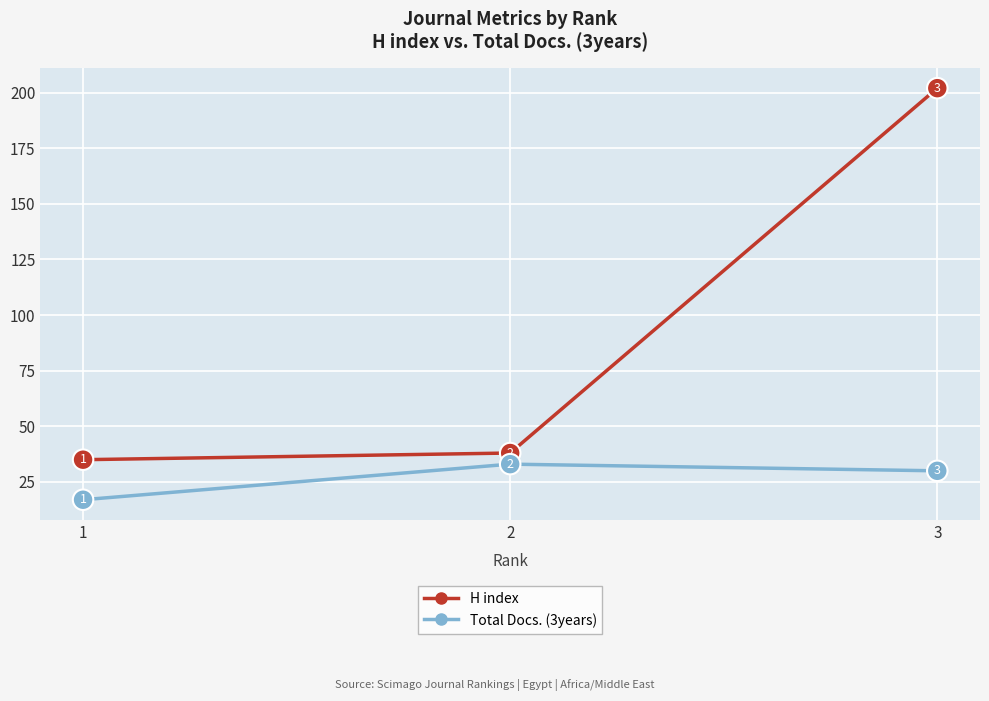

Rank the series by their average value, from highest to lowest.

H index, Total Docs. (3years)